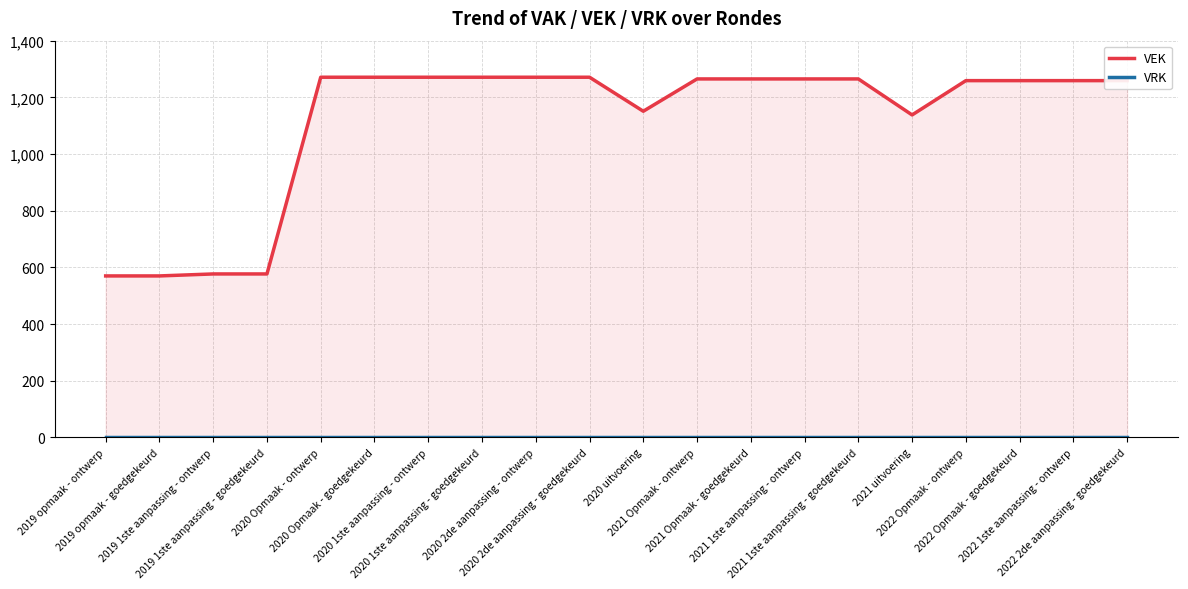

Is the value of VRK at 2021 uitvoering greater than the value of VEK at 2022 Opmaak - goedgekeurd?

No